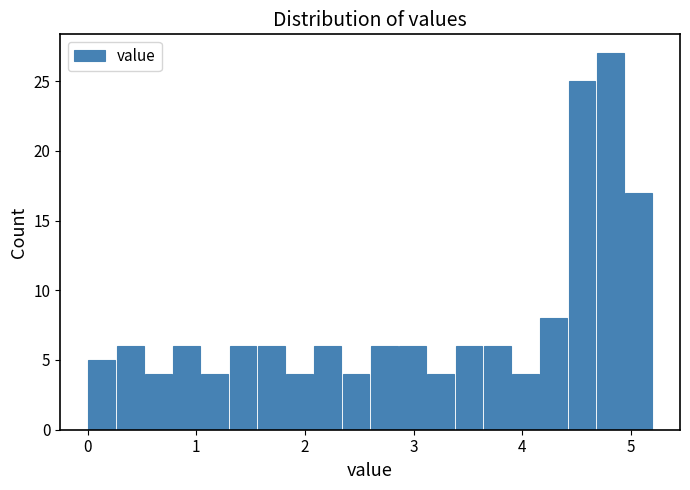

Read against the x-axis, roughly where is the centre of the tallest bar?

4.8